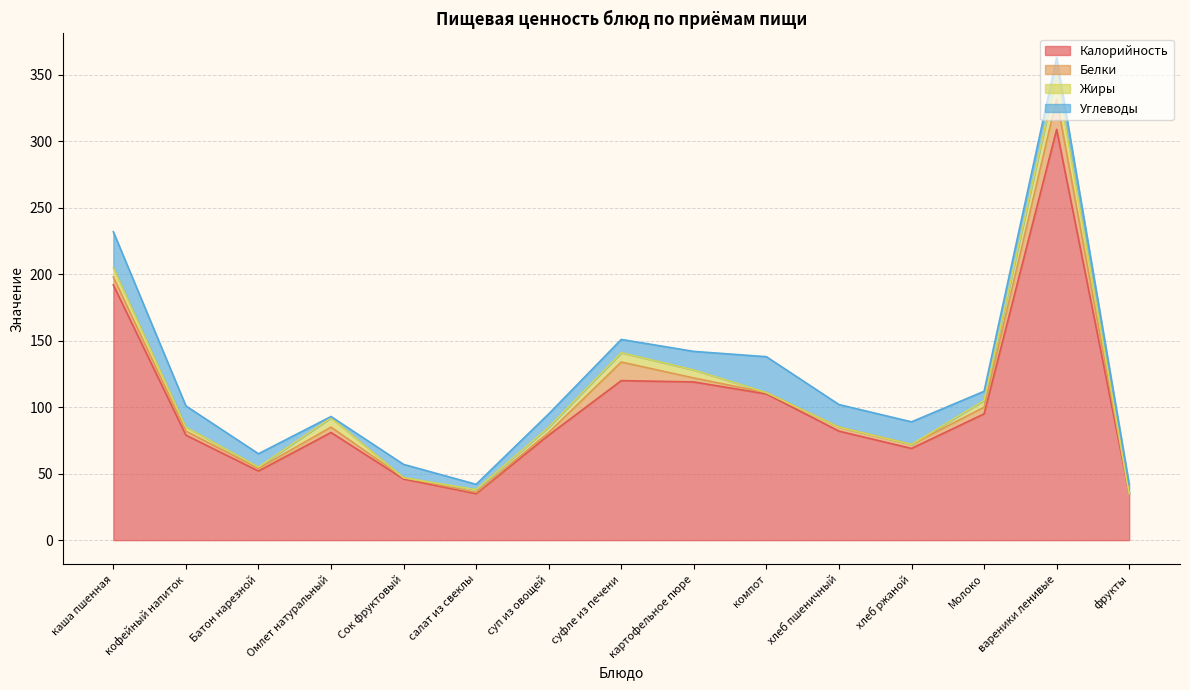

The Углеводы series shows 5 at Молоко. True or false?

False